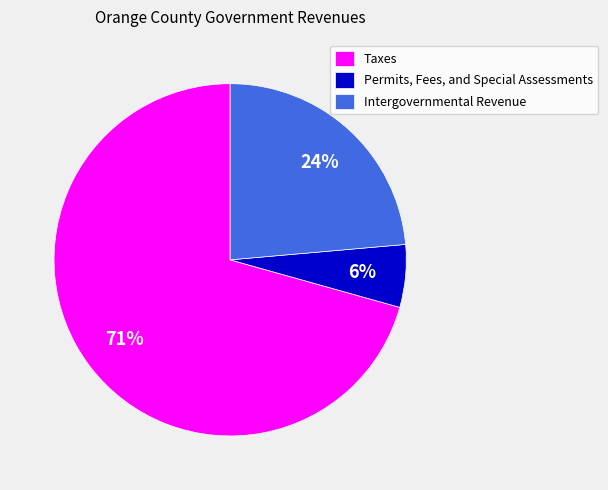

Rank the categories by value from lowest to highest.

Permits, Fees, and Special Assessments, Intergovernmental Revenue, Taxes